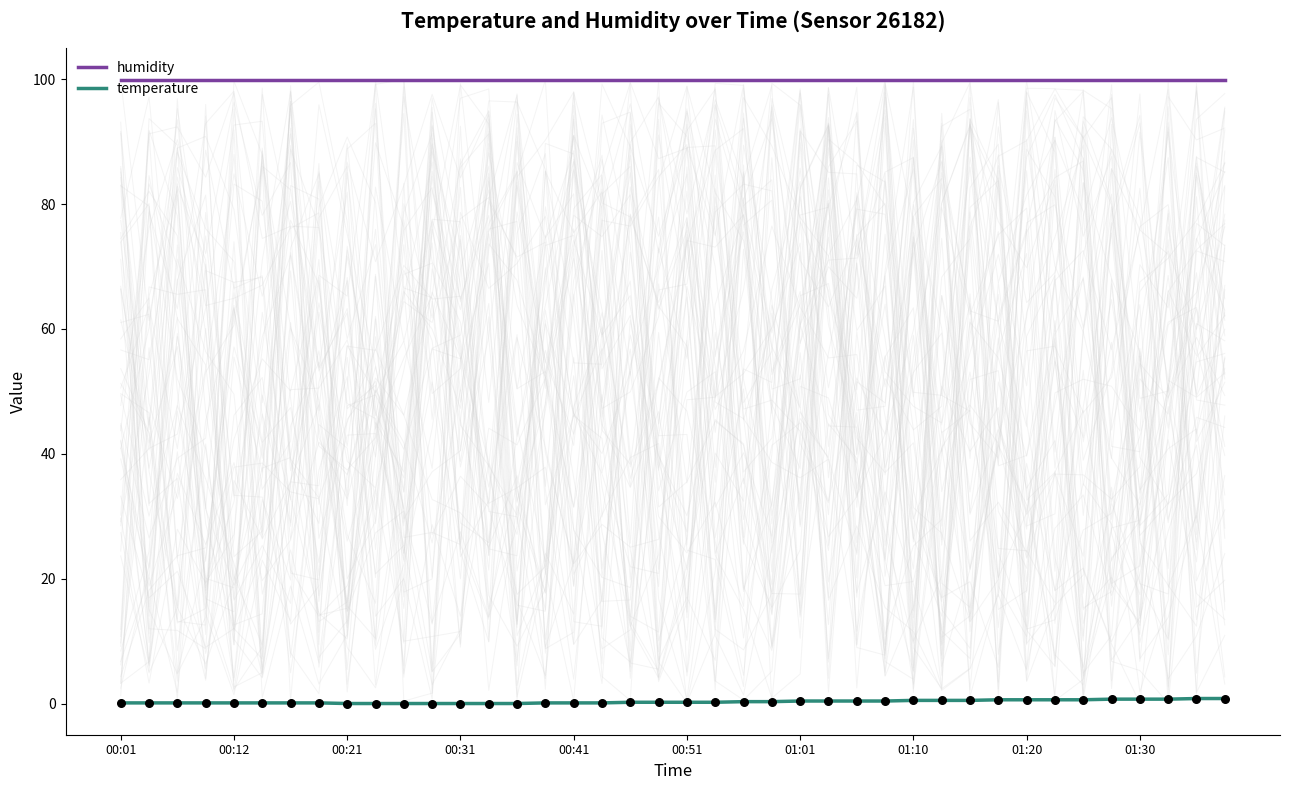

Is the value of humidity at 01:10 greater than the value of temperature at 00:31?

Yes